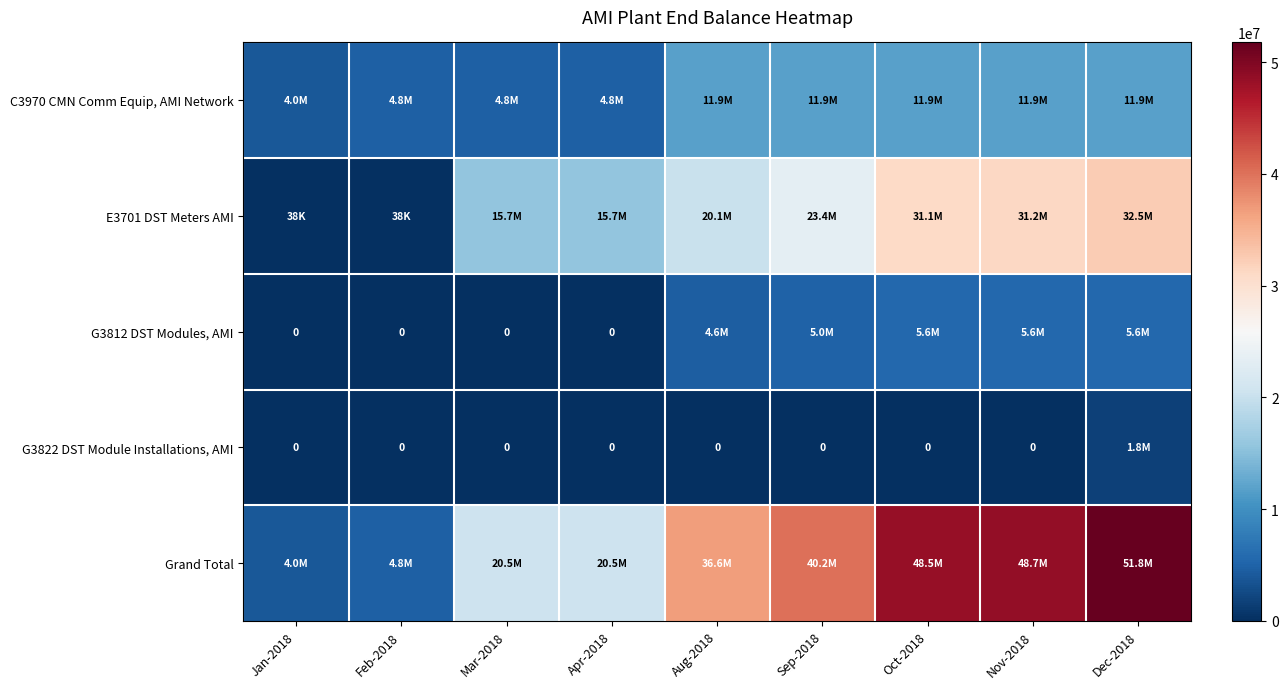

At which category does the chart reach its peak across all series?

Dec-2018